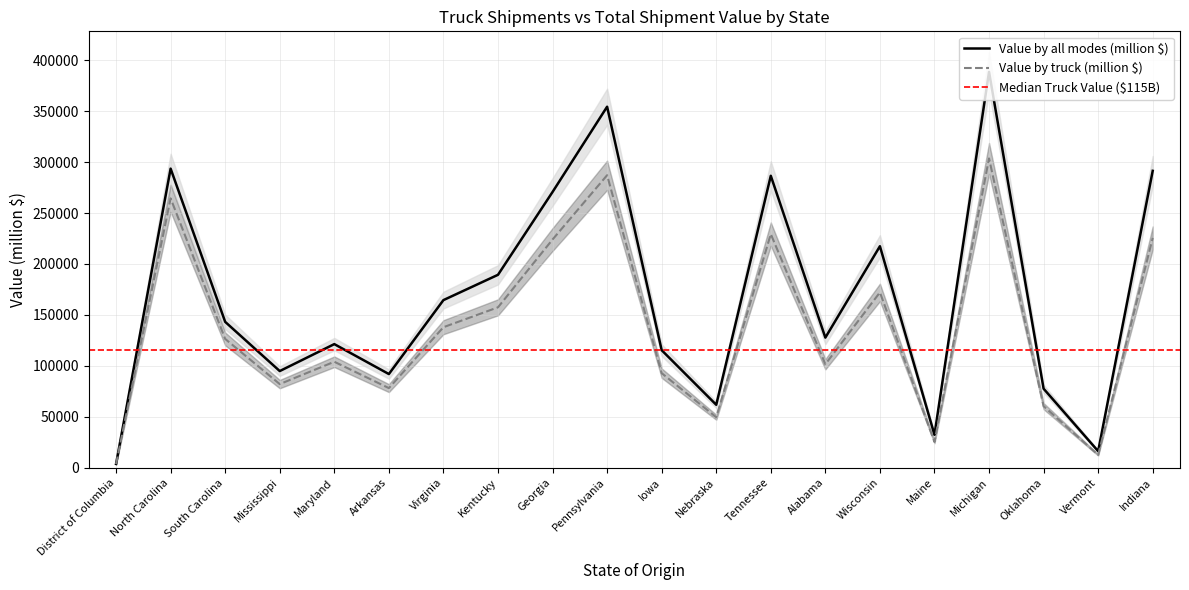

True or false: Value by truck (million $) and Value by all modes (million $) intersect in this chart.

False